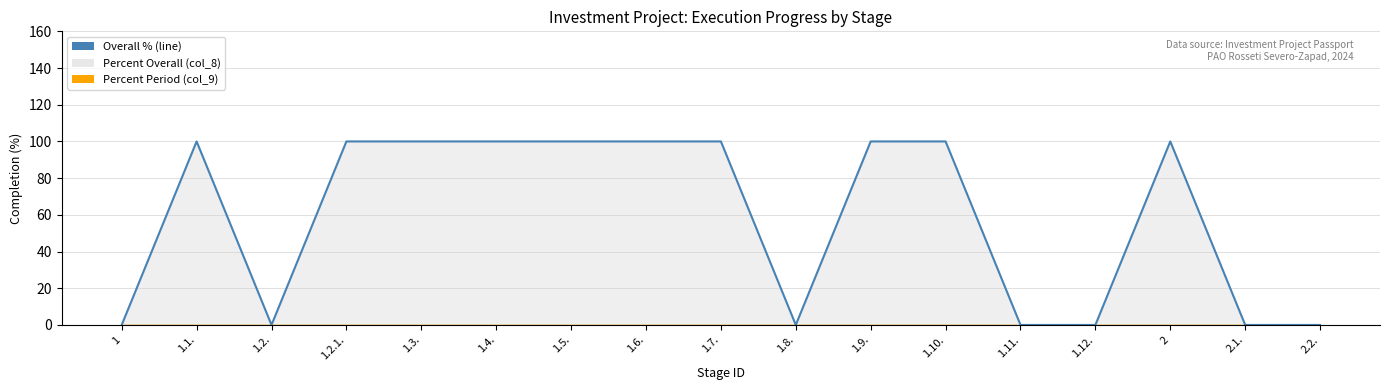

Count the values in the range 0 to 100.

17